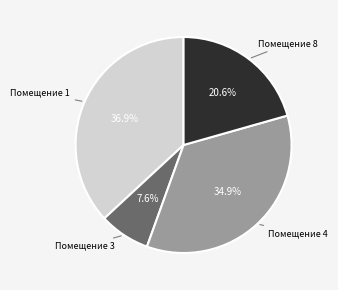

Does any single category account for the majority?

No